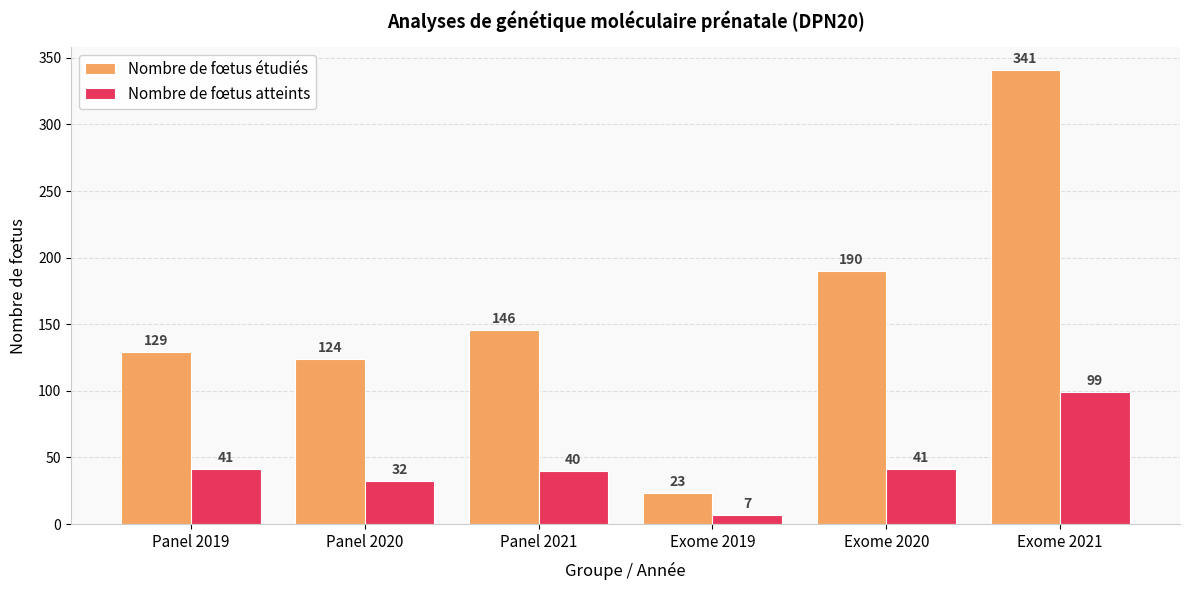

Are the bars horizontal?

No